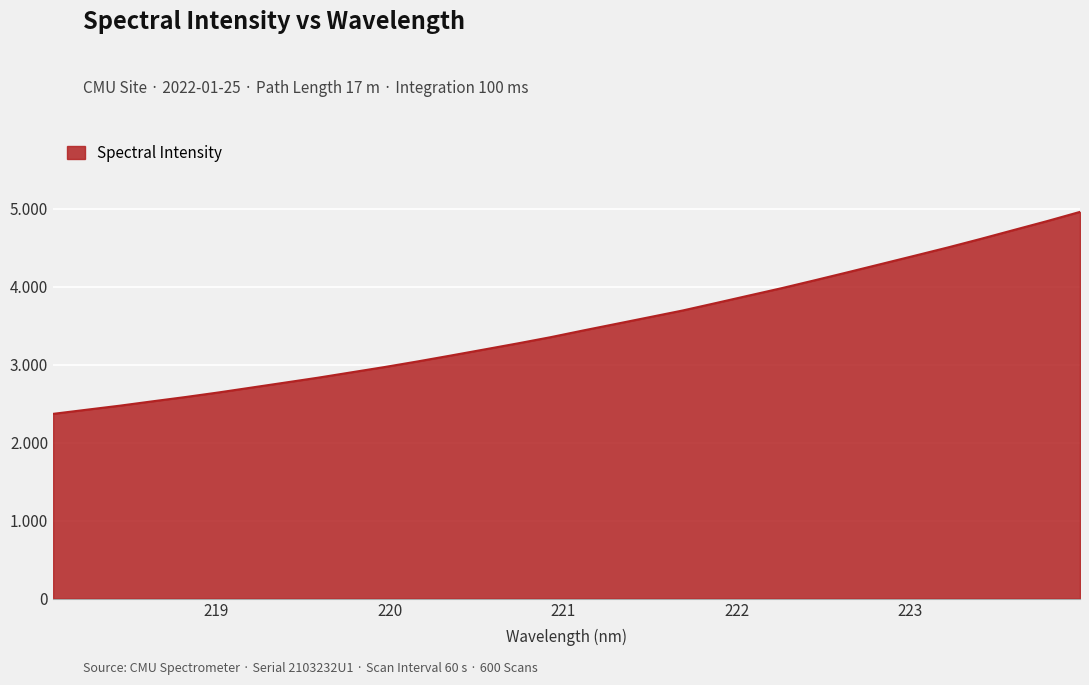

Rank the categories by value from highest to lowest.

223.9802, 223.7895, 223.5987, 223.408, 223.2172, 223.0264, 222.8355, 222.6447, 222.4538, 222.263, 222.0721, 221.8812, 221.6902, 221.4993, 221.3083, 221.1174, 220.9264, 220.7354, 220.5444, 220.3533, 220.1623, 219.9712, 219.7801, 219.589, 219.3979, 219.2067, 219.0156, 218.8244, 218.6332, 218.442, 218.2508, 218.0596